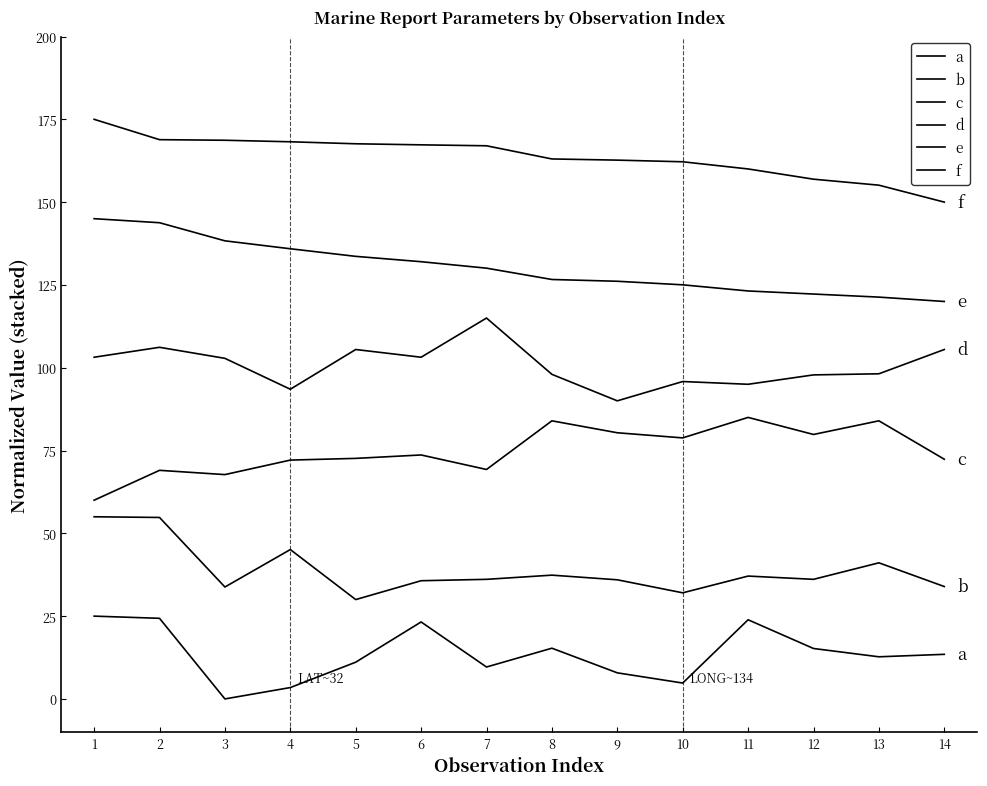

Does the chart display data point markers on the line(s)?

No